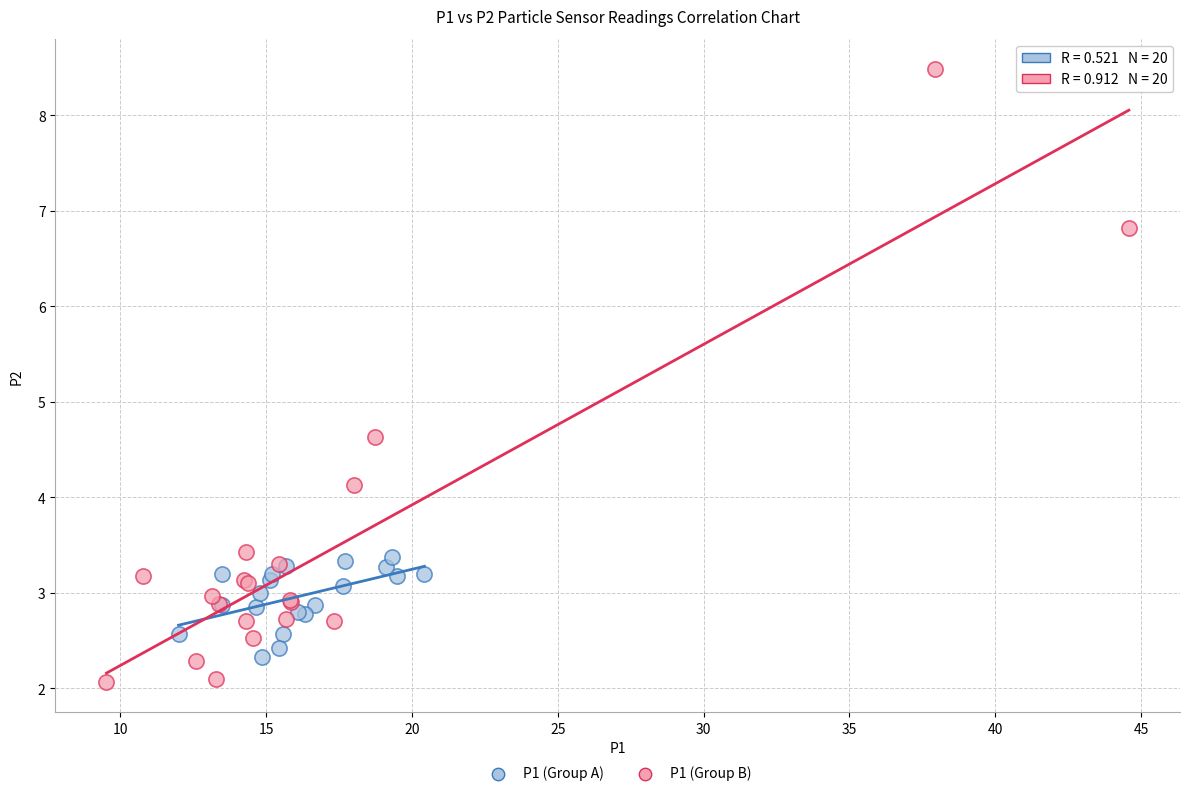

Which series reaches the maximum Y coordinate?

P1 (Group B)